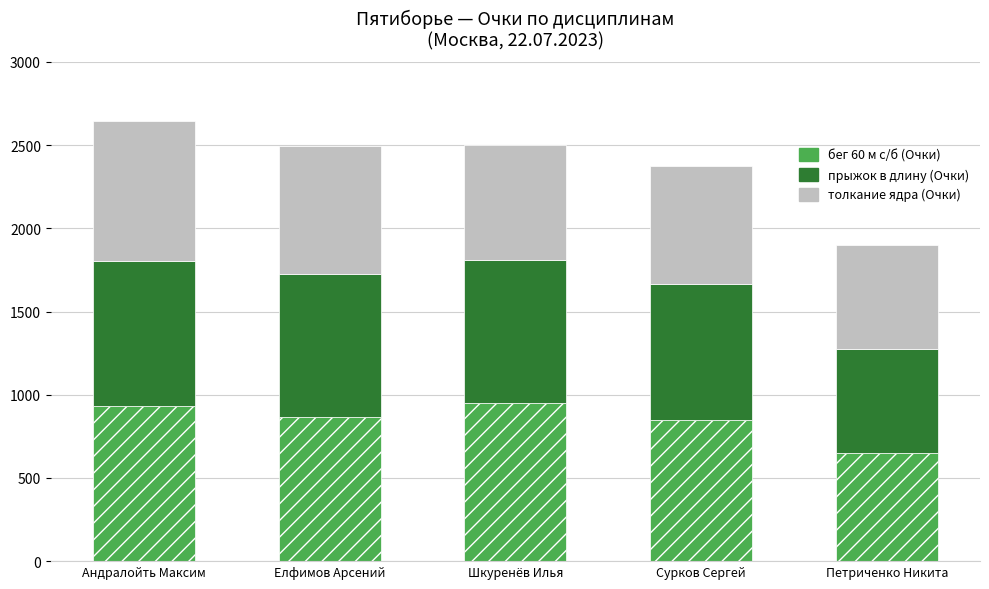

The бег 60 м с/б (Очки) series shows 648 at Петриченко Никита. True or false?

True